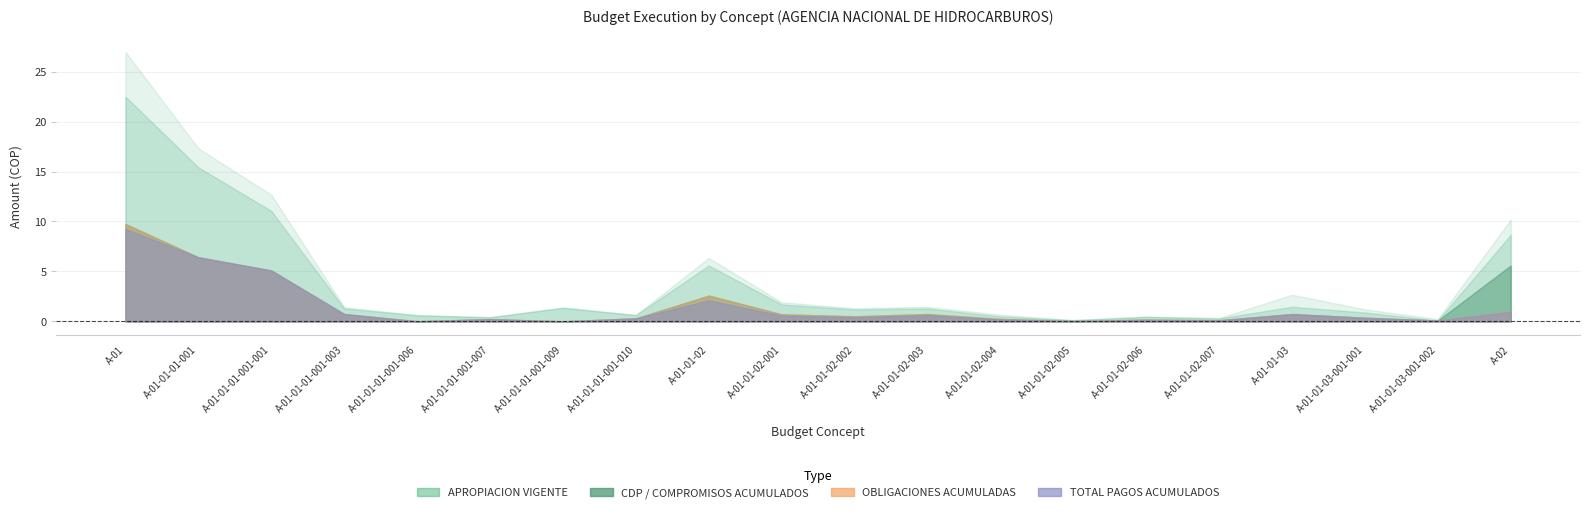

Which has a higher value, 19 or 7?

19